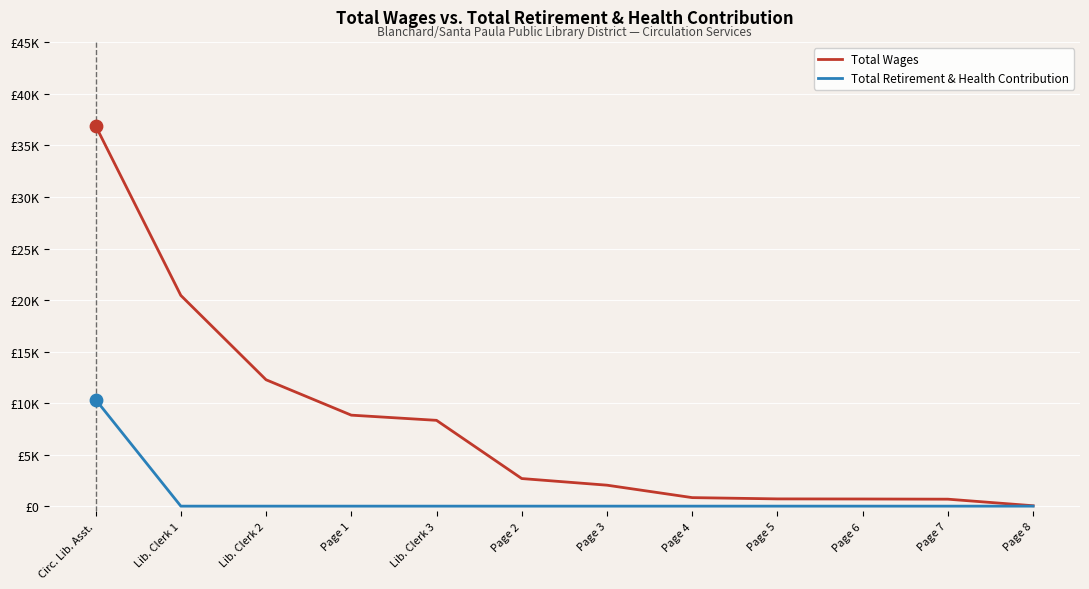

Which series has the largest total across all categories?

Total Wages